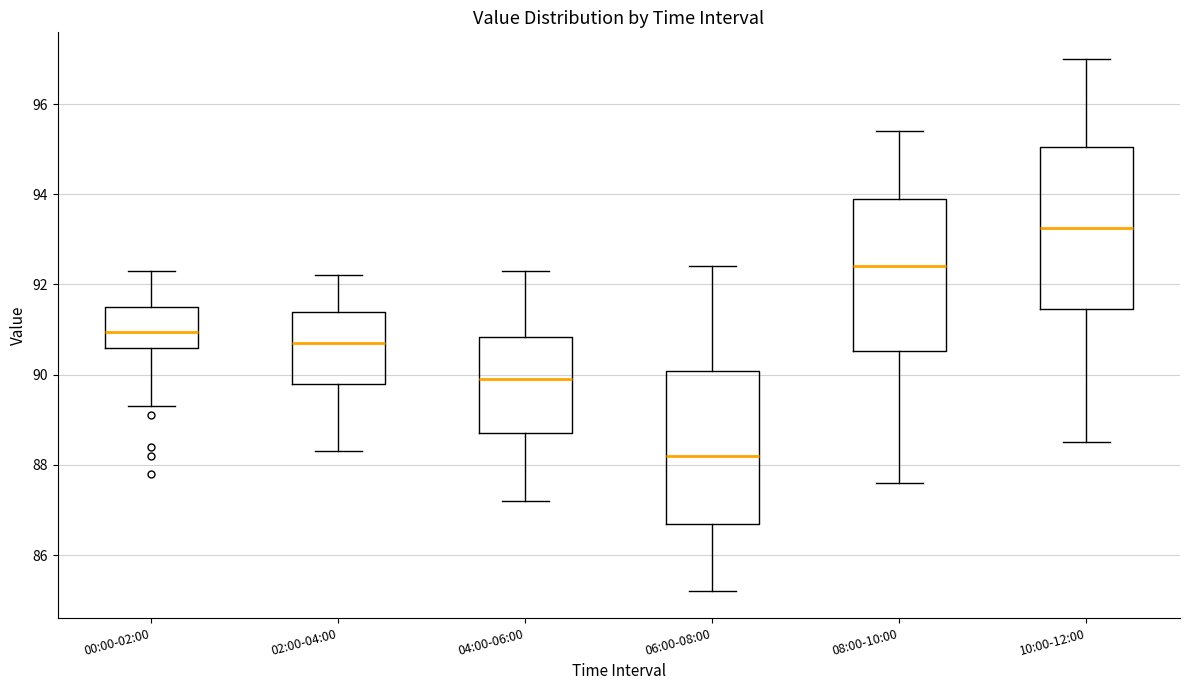

Reading left to right, read every box against the y-axis: the position of its median line, the range the box covers, and the ends of its whiskers. The values are not printed on the chart, so give them approximately, as read against the axis.

00:00-02:00: median 91.0, box 90.6 to 91.6, whiskers 89.4 to 92.4
02:00-04:00: median 90.8, box 89.8 to 91.4, whiskers 88.4 to 92.2
04:00-06:00: median 90.0, box 88.8 to 90.8, whiskers 87.2 to 92.4
06:00-08:00: median 88.2, box 86.8 to 90.0, whiskers 85.2 to 92.4
08:00-10:00: median 92.4, box 90.6 to 94.0, whiskers 87.6 to 95.4
10:00-12:00: median 93.2, box 91.4 to 95.0, whiskers 88.6 to 97.0